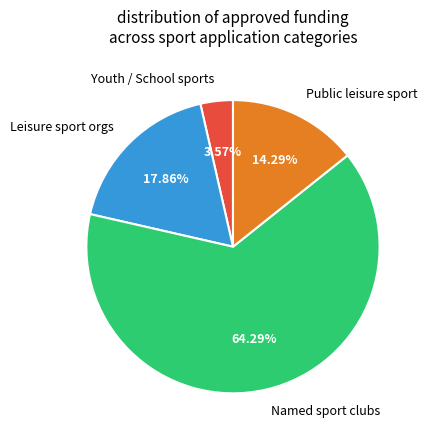

Count the number of slices in the pie.

4